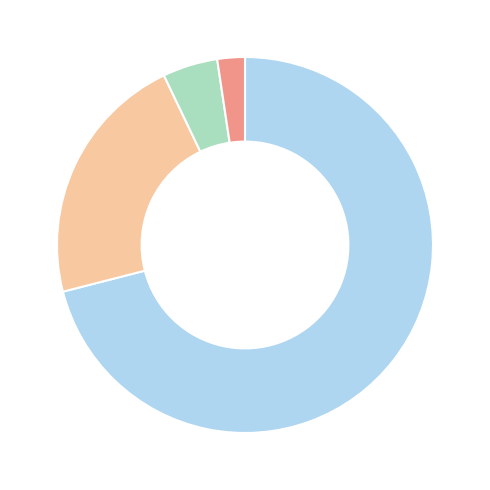

Does any single category account for the majority?

Yes